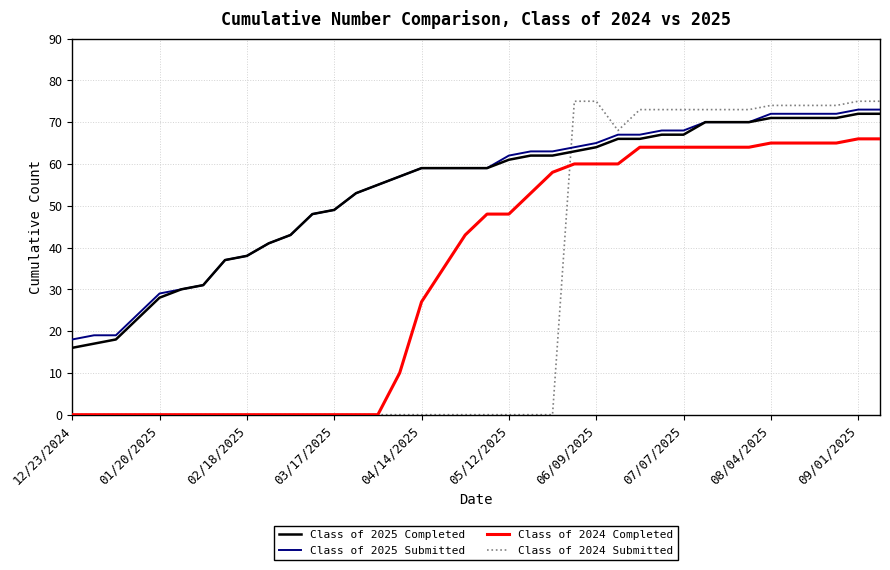

True or false: Class of 2024 Completed and Class of 2025 Submitted intersect in this chart.

False